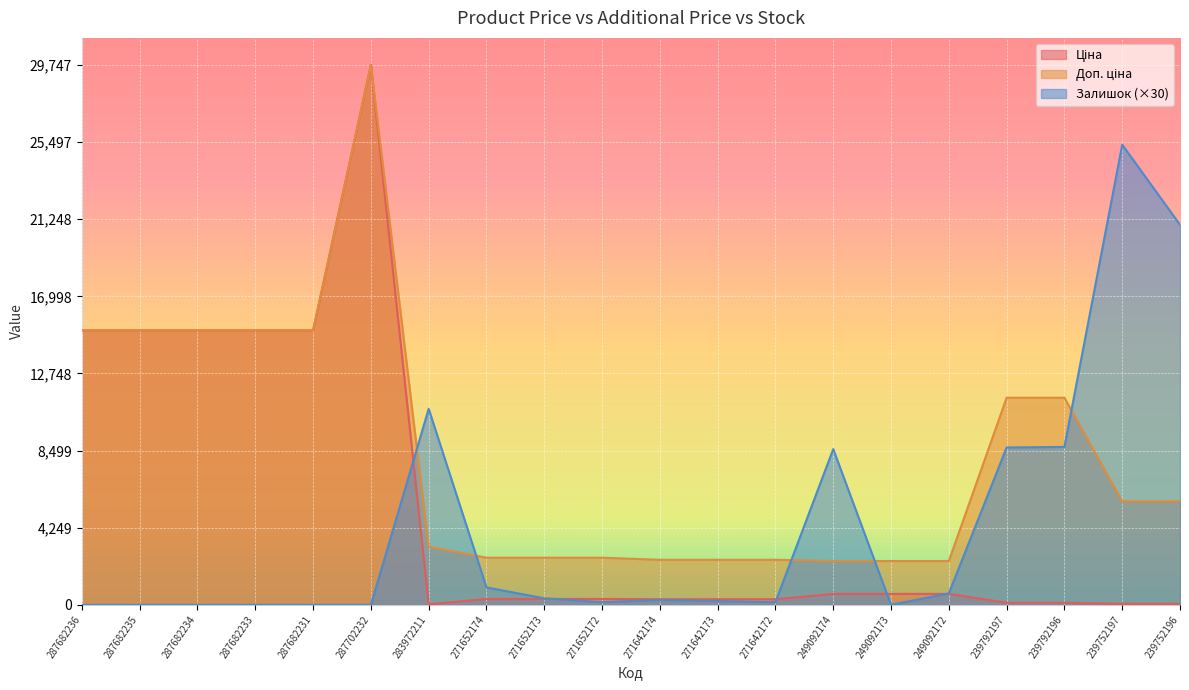

True or false: Ціна has a value of 603.7 at 249092172.

True